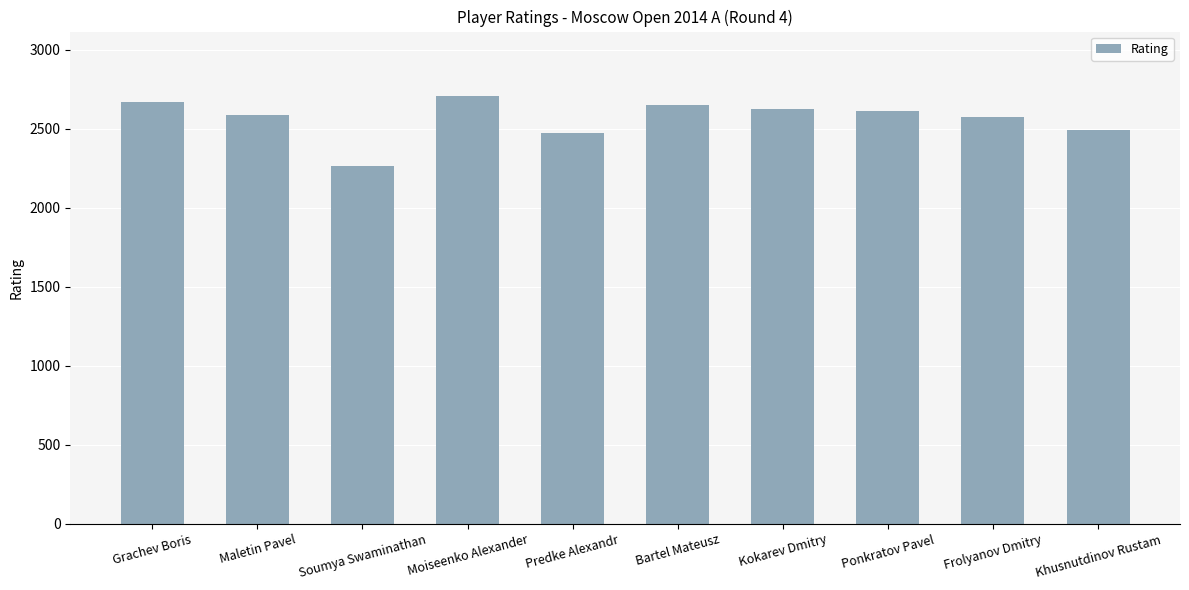

What is the approximate value at Bartel Mateusz?

2651